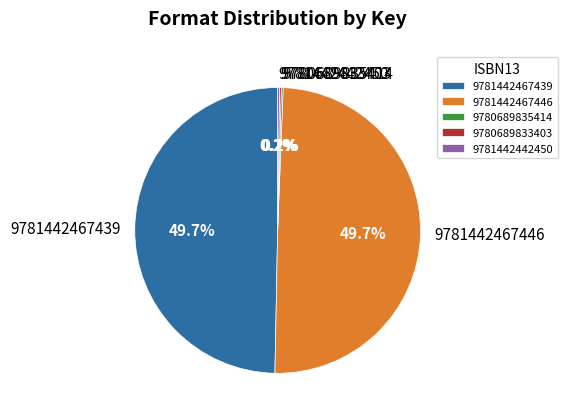

What portion of the pie excludes 9781442467439?

50.3%